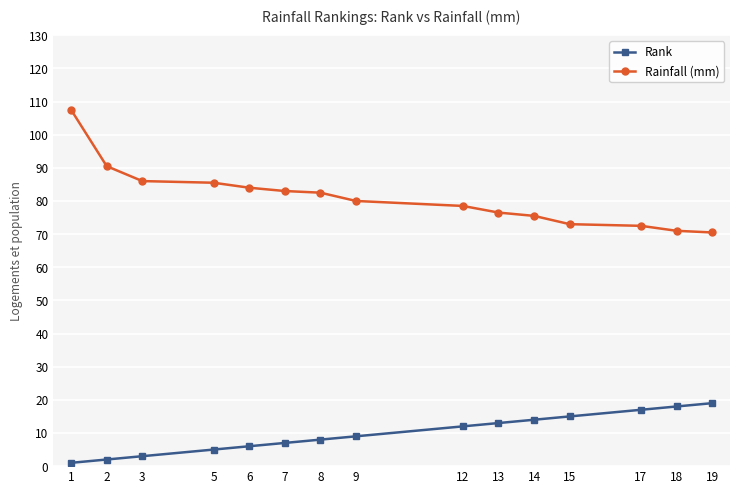

Is this an area chart (filled region under the line)?

No